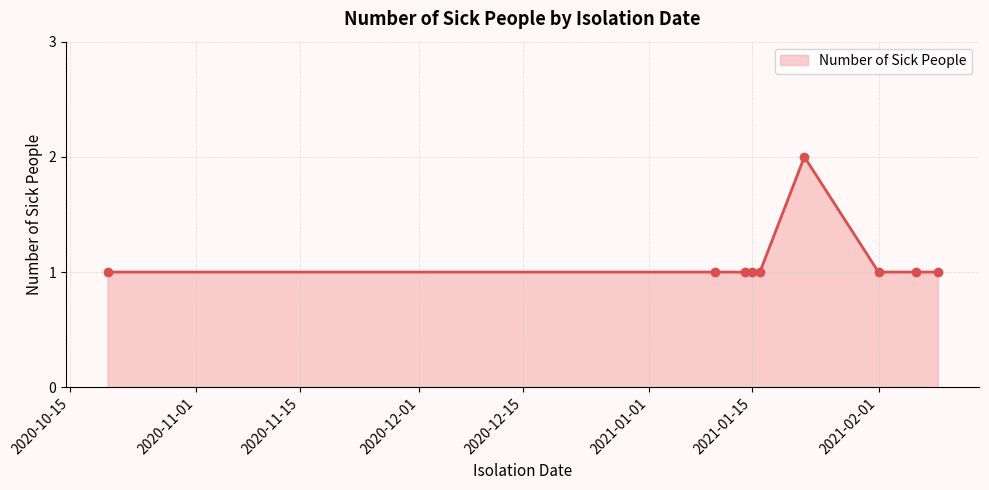

What is the maximum value shown in the chart?

2